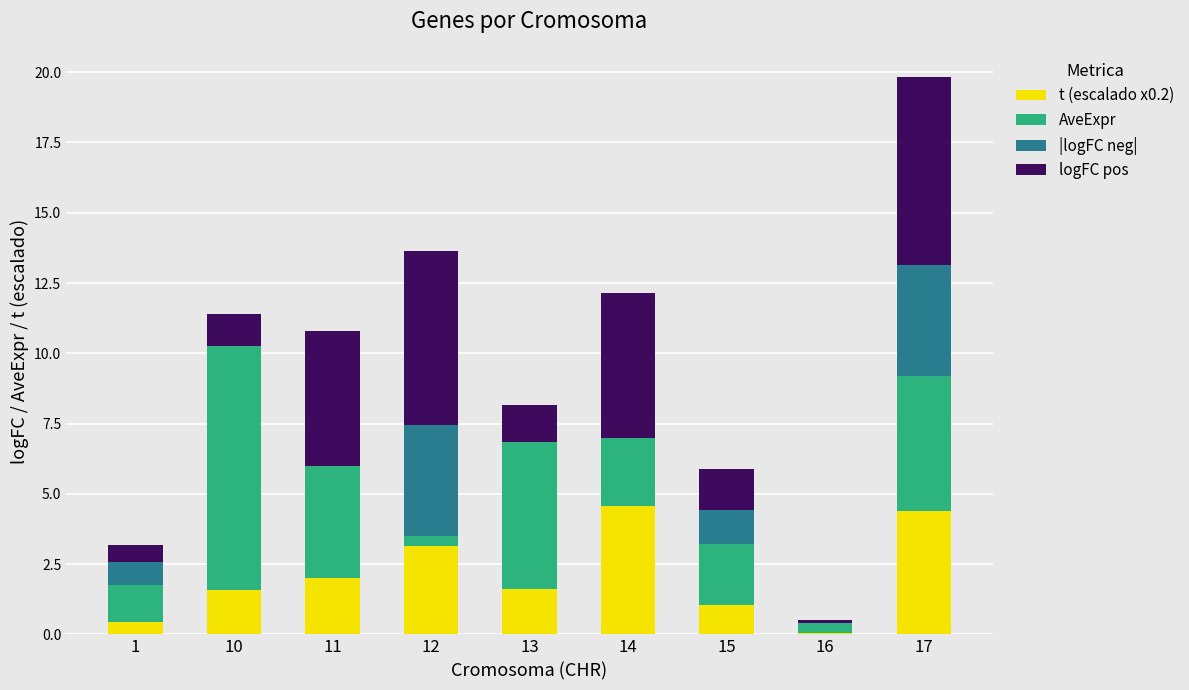

What is the total value across all series at 13?

8.1